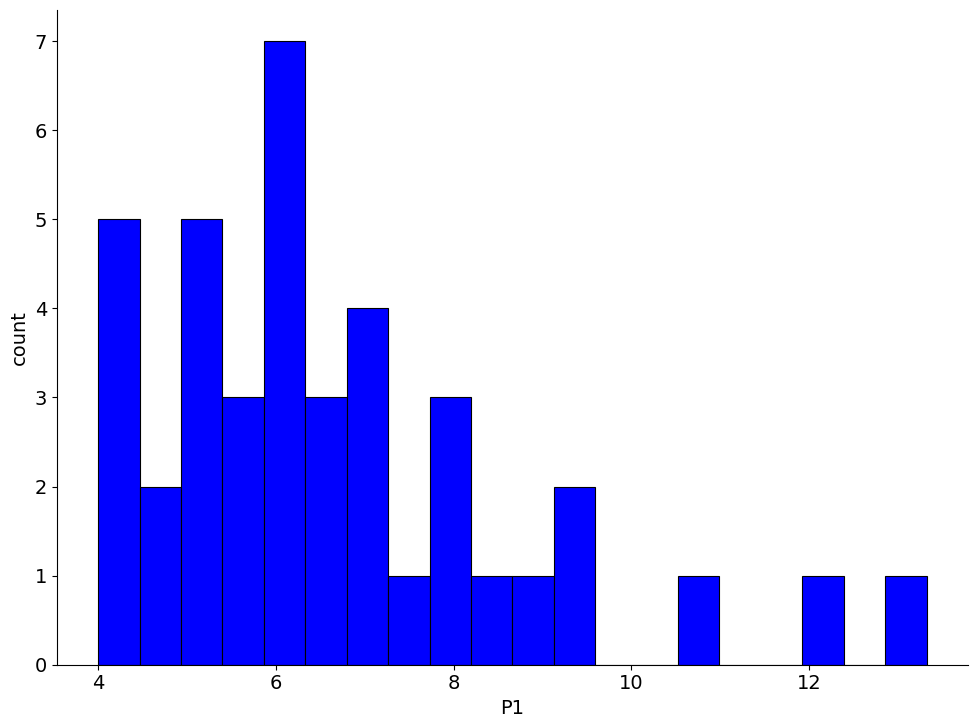

Around what value on the x-axis is the tallest bar? Give the approximate position of its centre, as read against the axis.

6.0